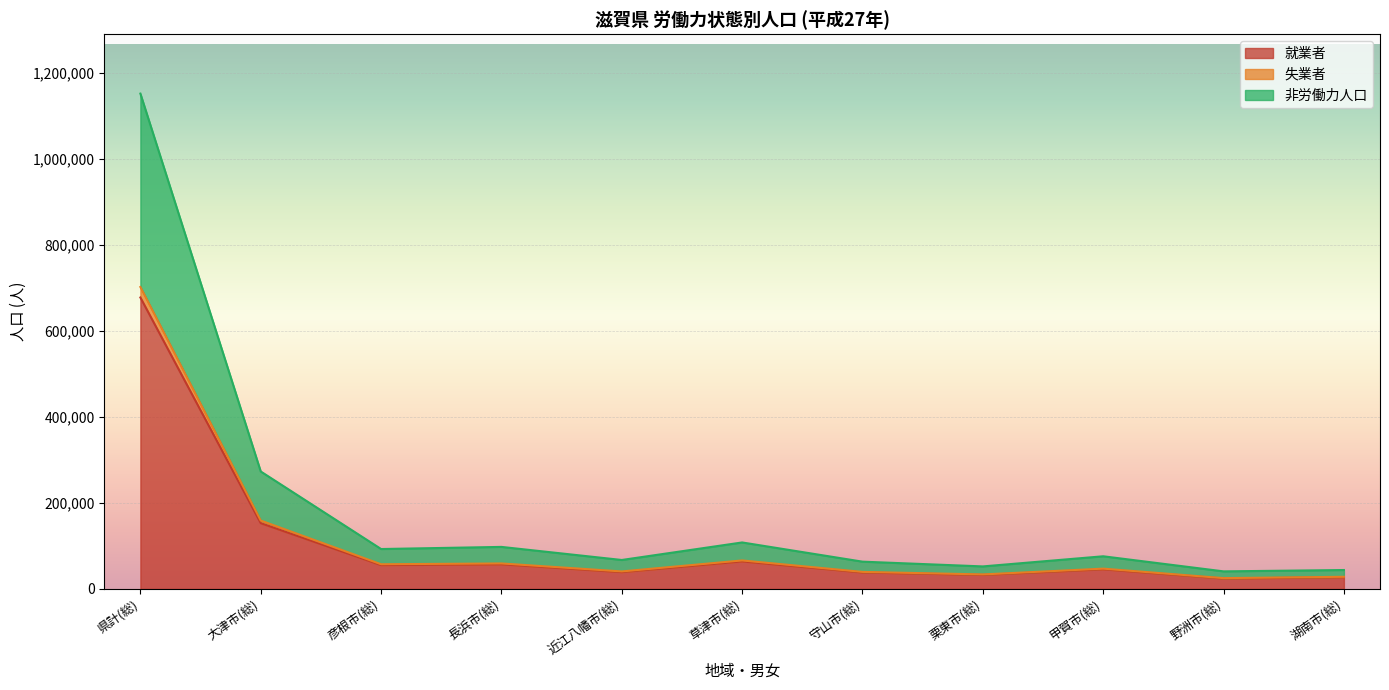

What is the difference between the maximum and minimum values in the 失業者 series?

24151